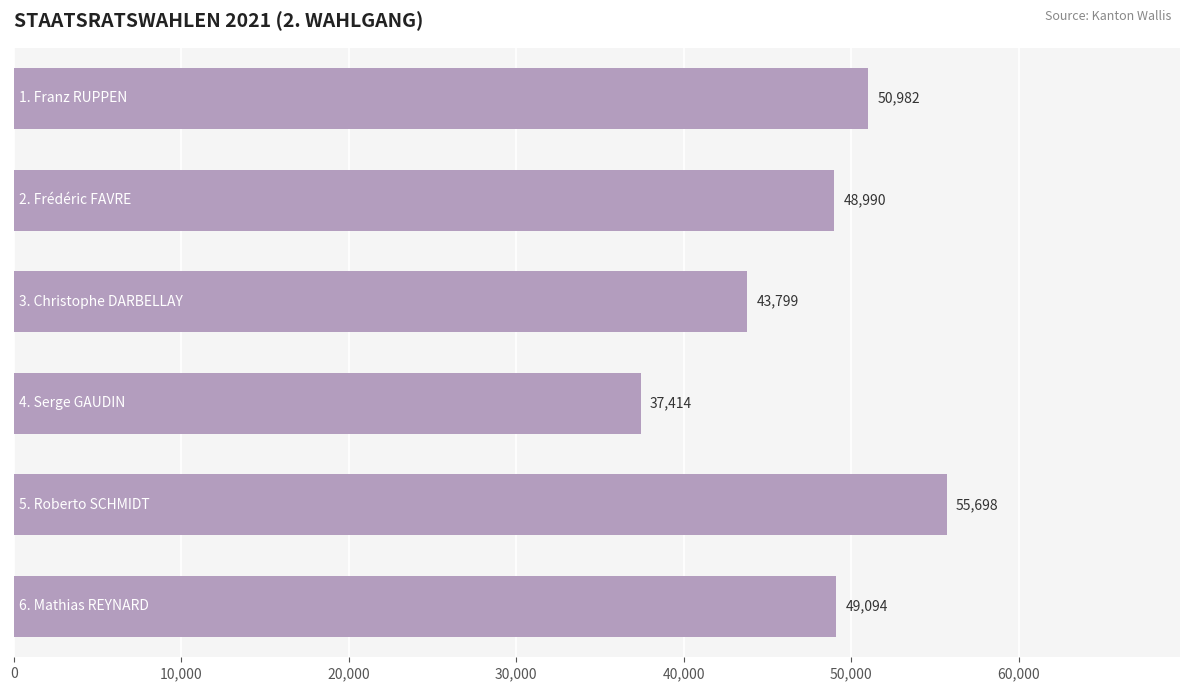

What is the value of the 6th bar from the top?

49094